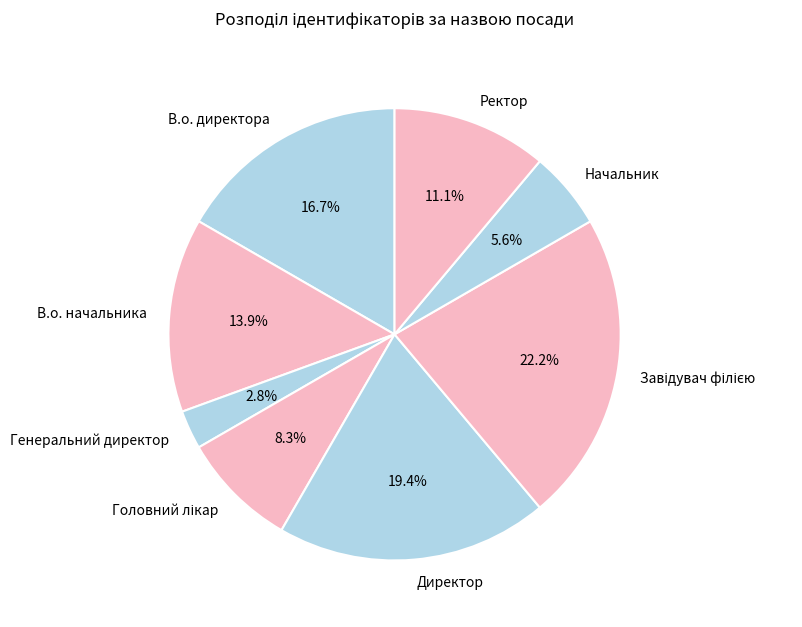

To the nearest percent, what is the average slice percentage?

12%